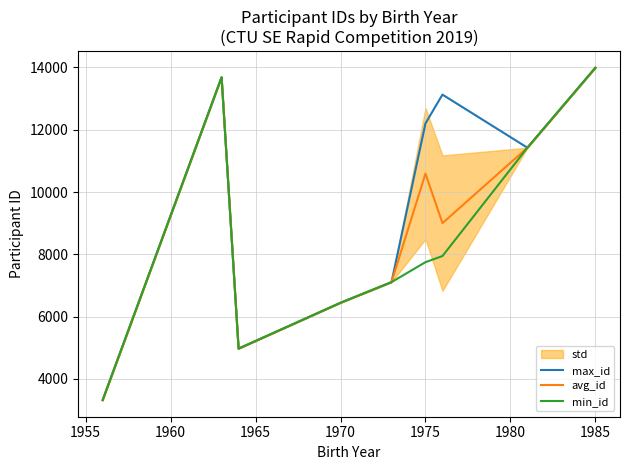

What is the average value of the max_id series?

9584.8